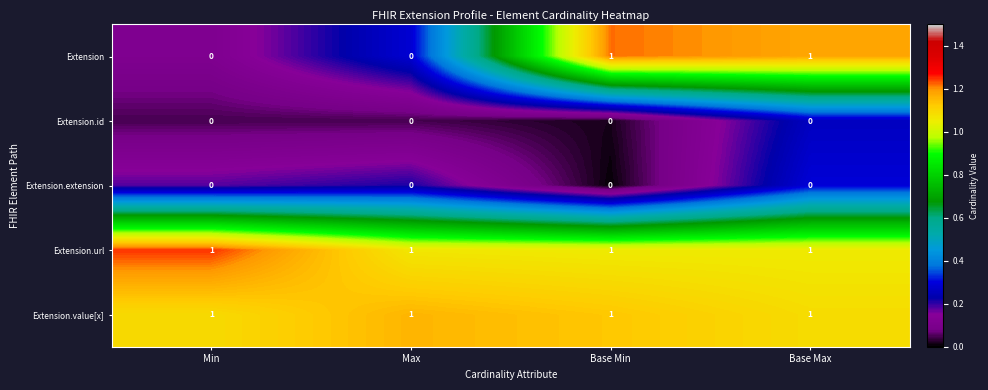

True or false: Extension.value[x] has a value of 1 at Base Max.

True